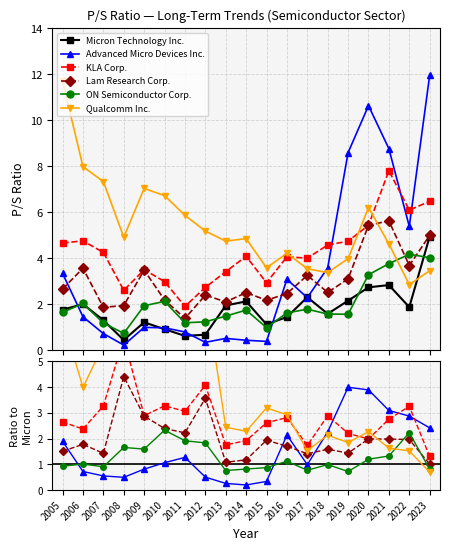

How many intersections are there between Advanced Micro Devices Inc. and Lam Research Corp.?

4